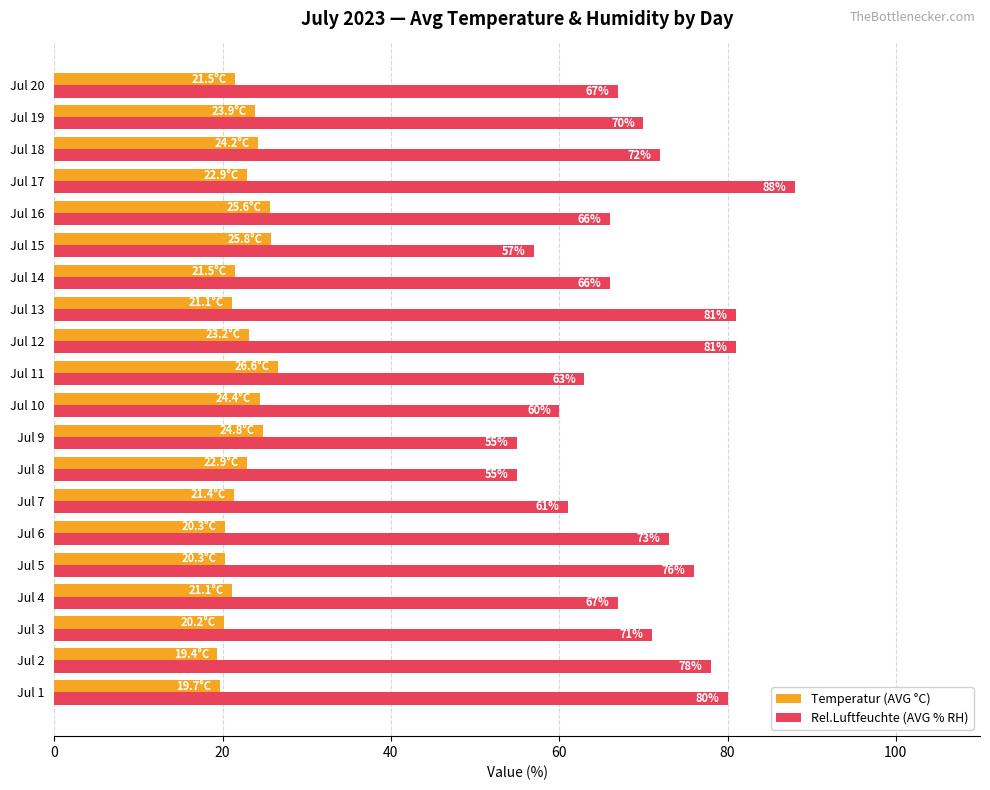

How many series are shown in this chart?

2